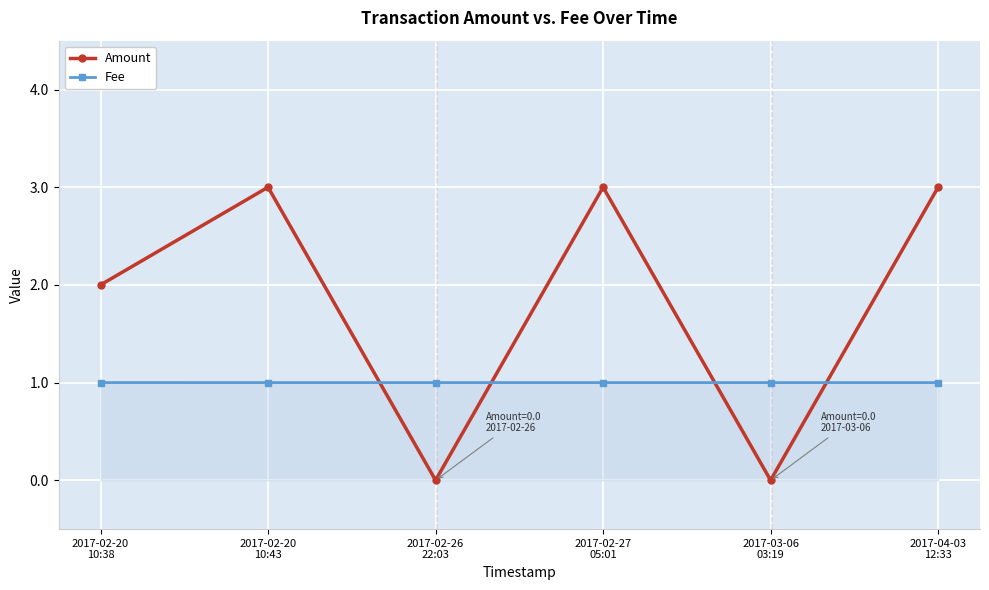

Which series has the largest total across all categories?

Amount